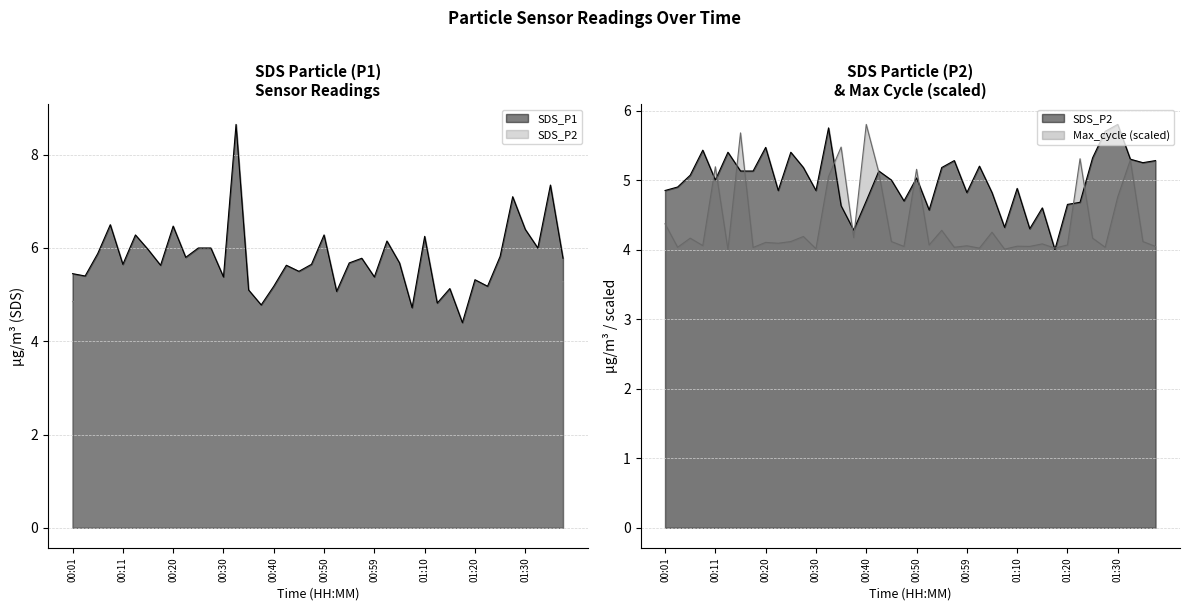

True or false: SDS_P2 and SDS_P1 intersect in this chart.

False